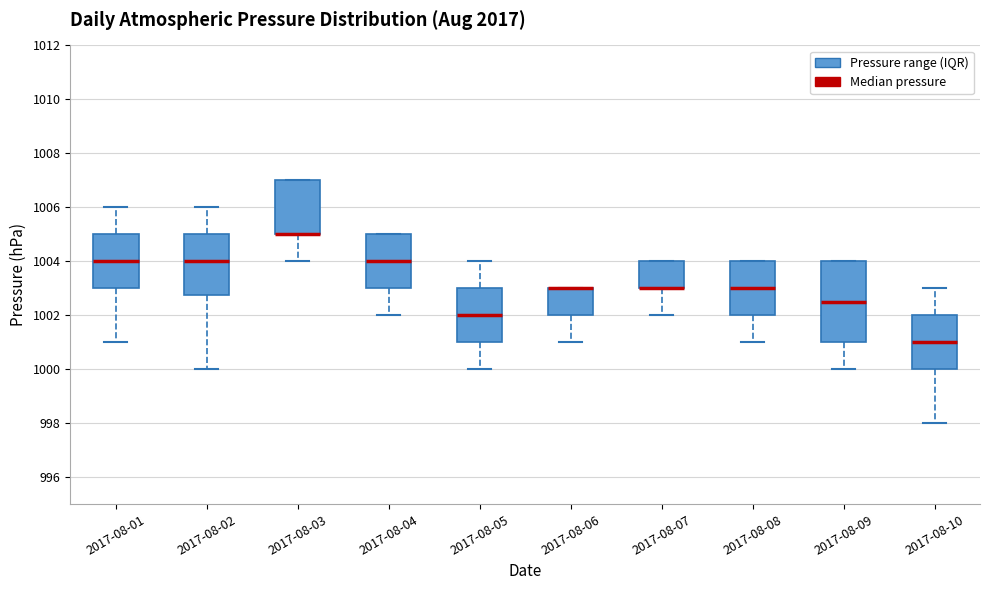

Reading left to right, transcribe this box plot: for each box, give where its median line is, the range the box spans, and where its two whiskers end, as read against the y-axis. The values are not printed on the chart, so give them approximately, as read against the axis.

2017-08-01: median 1004.0, box 1003.0 to 1005.0, whiskers 1001.0 to 1006.0
2017-08-02: median 1004.0, box 1002.8 to 1005.0, whiskers 1000.0 to 1006.0
2017-08-03: median 1005.0 (drawn on the box's lower edge), box 1005.0 to 1007.0, whiskers 1004.0 to 1007.0
2017-08-04: median 1004.0, box 1003.0 to 1005.0, whiskers 1002.0 to 1005.0
2017-08-05: median 1002.0, box 1001.0 to 1003.0, whiskers 1000.0 to 1004.0
2017-08-06: median 1003.0 (drawn on the box's upper edge), box 1002.0 to 1003.0, whiskers 1001.0 to 1003.0
2017-08-07: median 1003.0 (drawn on the box's lower edge), box 1003.0 to 1004.0, whiskers 1002.0 to 1004.0
2017-08-08: median 1003.0, box 1002.0 to 1004.0, whiskers 1001.0 to 1004.0
2017-08-09: median 1002.6, box 1001.0 to 1004.0, whiskers 1000.0 to 1004.0
2017-08-10: median 1001.0, box 1000.0 to 1002.0, whiskers 998.0 to 1003.0